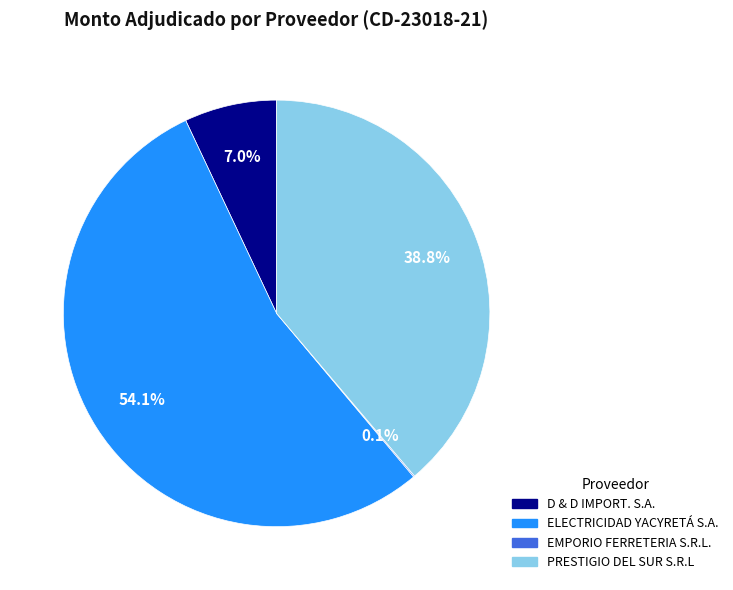

Between D & D IMPORT. S.A. and PRESTIGIO DEL SUR S.R.L, which is larger?

PRESTIGIO DEL SUR S.R.L